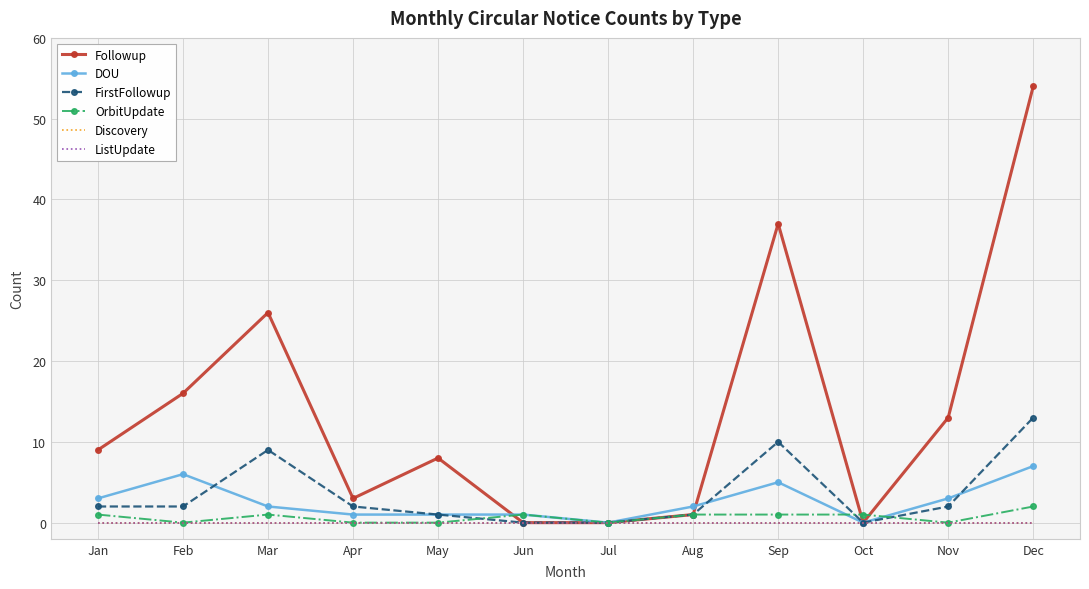

How many intersections are there between Followup and OrbitUpdate?

3